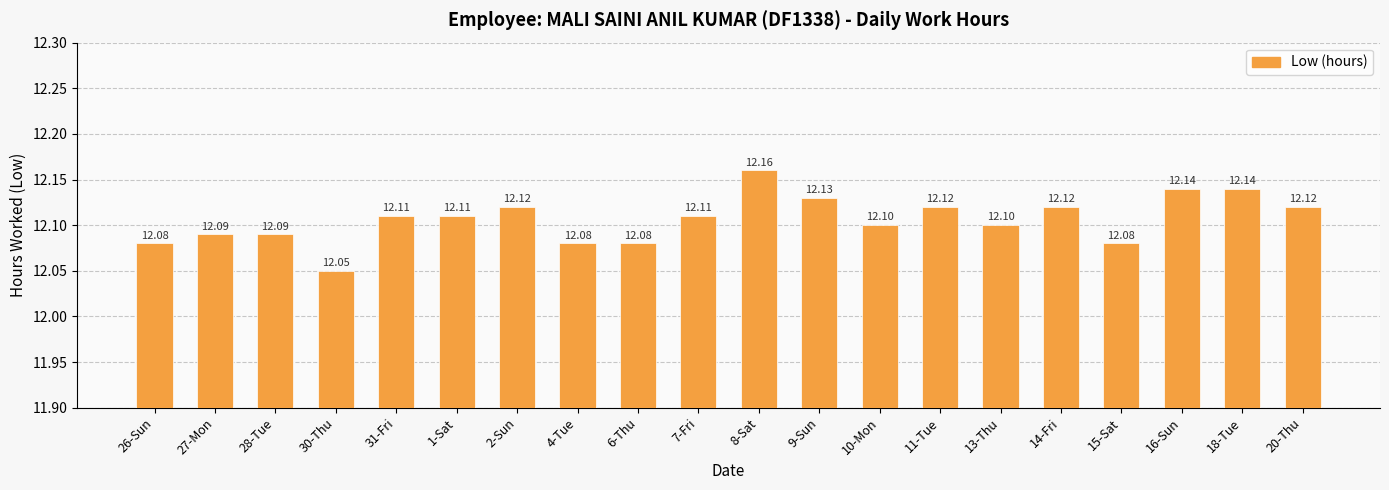

What is the average value?

12.1